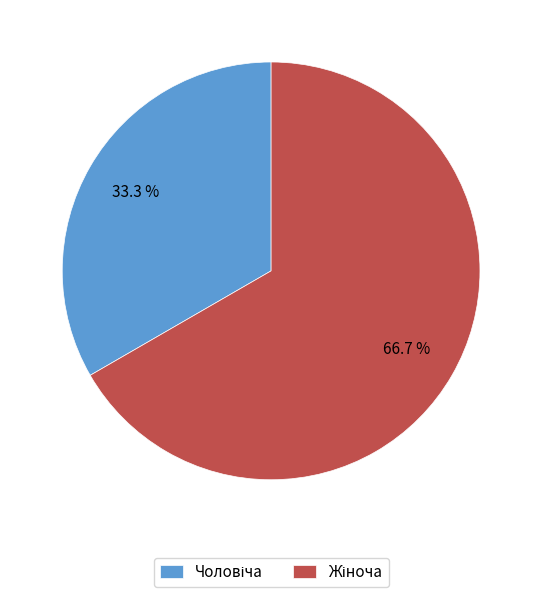

Does any single category account for the majority?

Yes